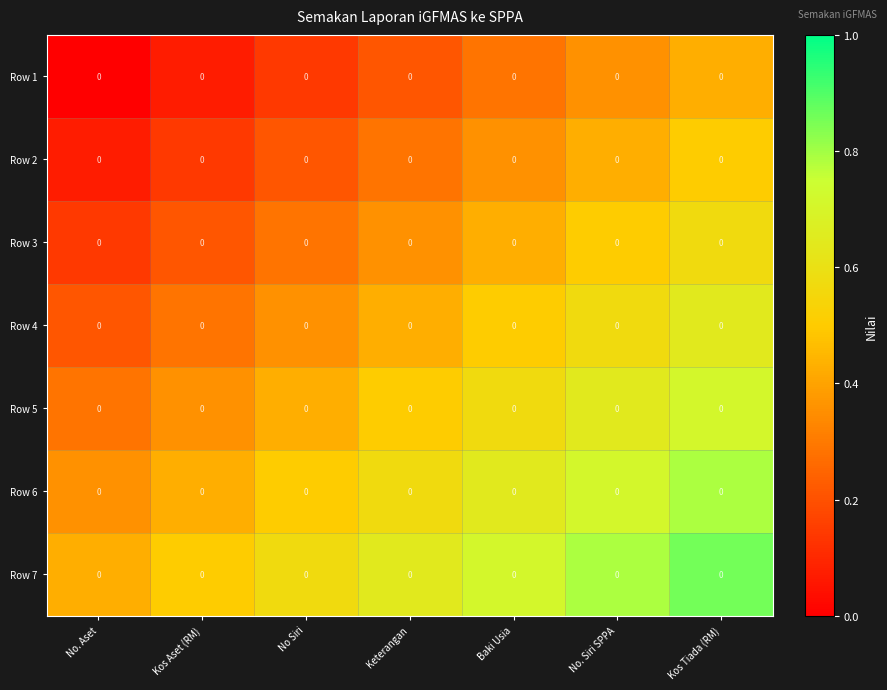

At how many categories does at least one series exceed 0?

7